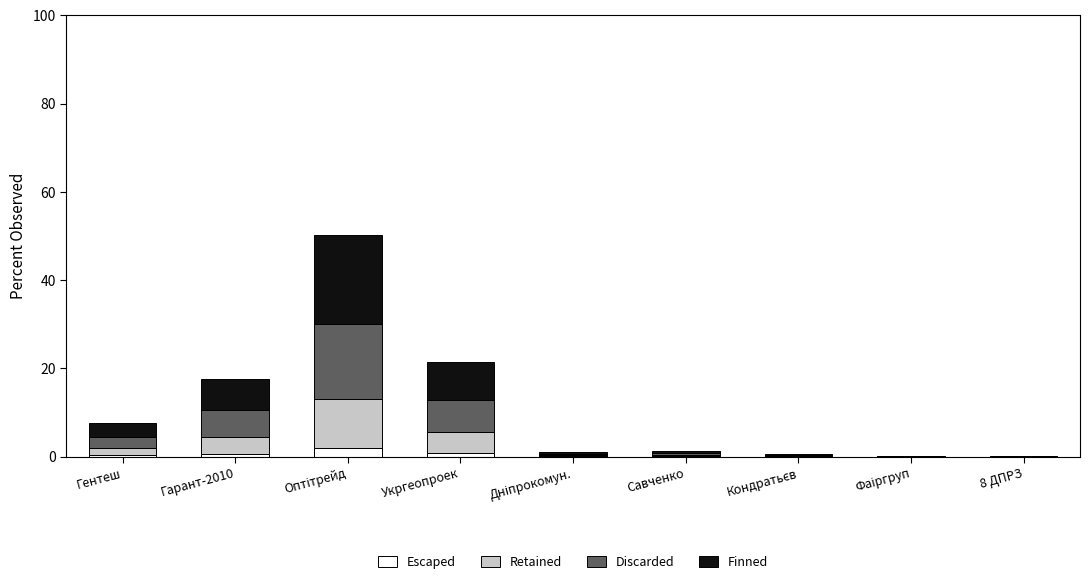

What is the maximum value for Escaped?

2.0